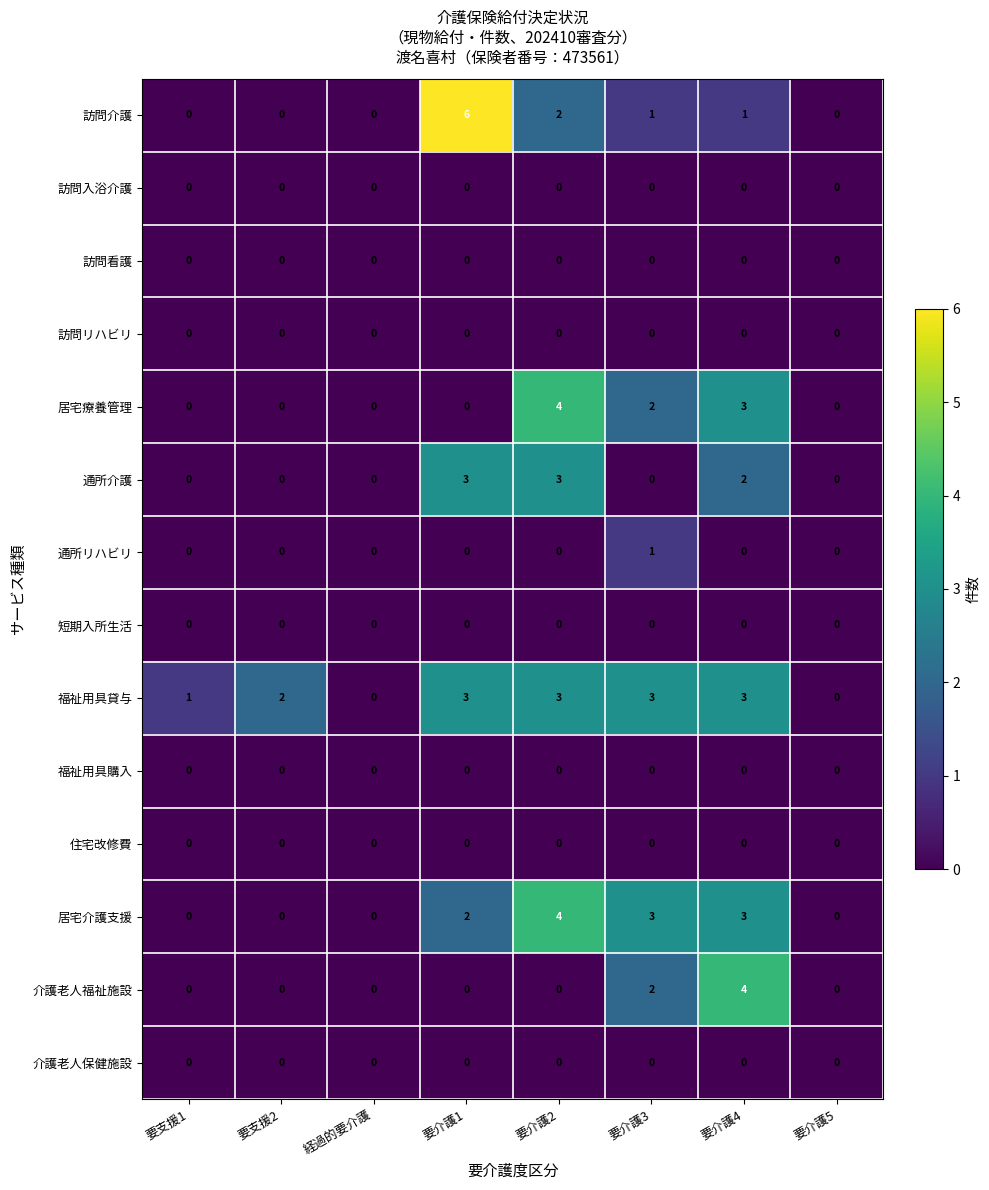

Which series has the largest total across all categories?

福祉用具貸与